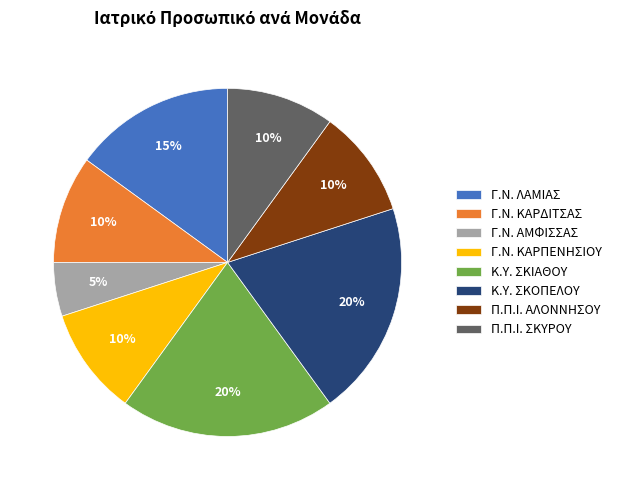

Which slice is the smallest?

Γ.Ν. ΑΜΦΙΣΣΑΣ